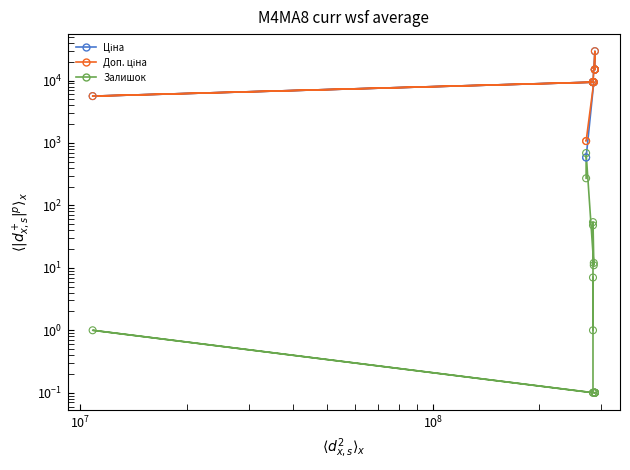

Is the value of Доп. ціна at 9 greater than the value of Залишок at 11?

Yes